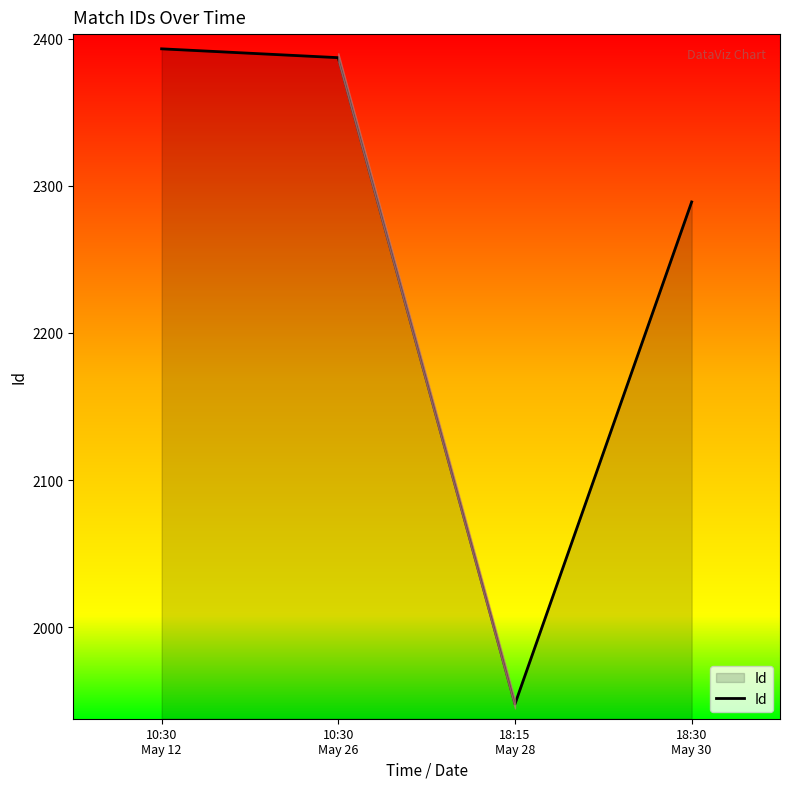

The chart shows a value of 4105 at 10:30
May 26. True or false?

False